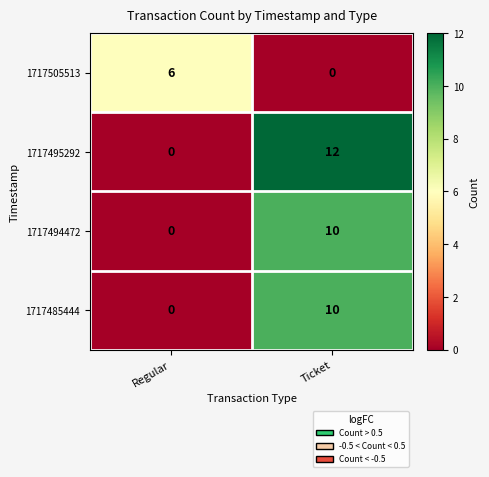

What is the maximum value shown in the chart?

12